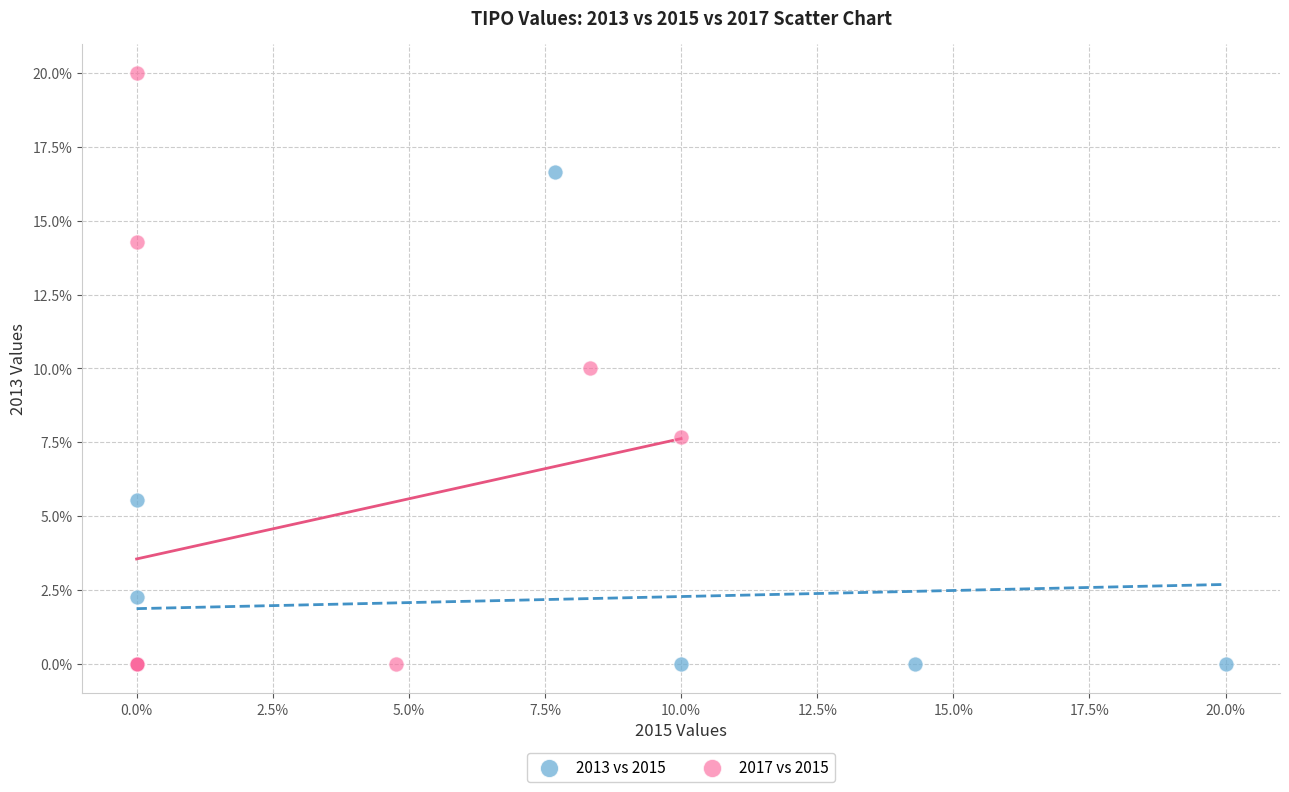

Which series has the widest spread of Y values?

2017 vs 2015